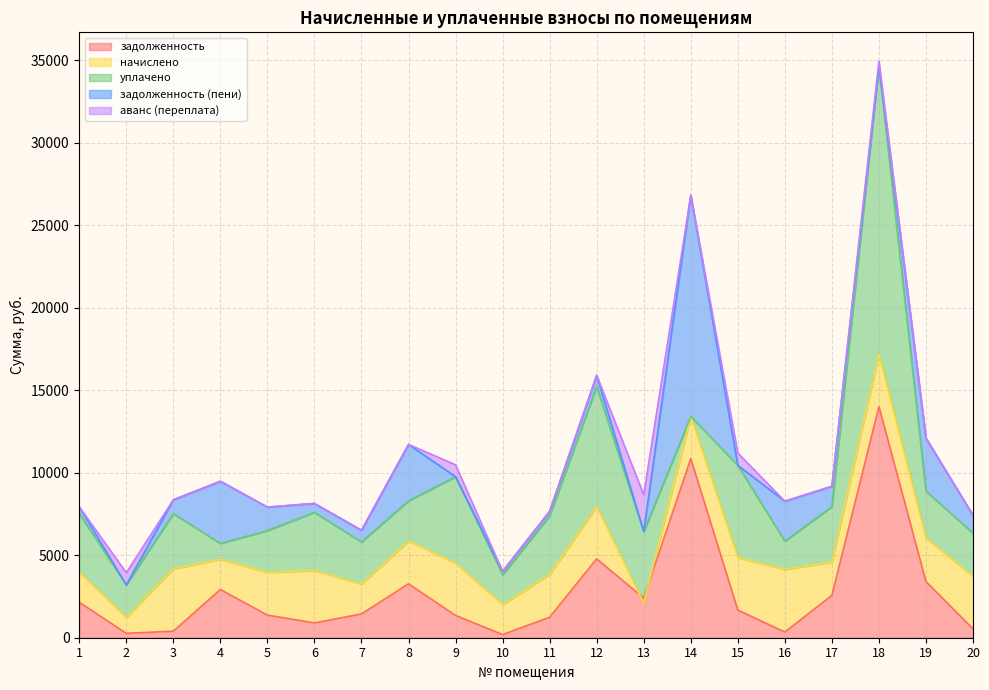

Which series ends up on top after the final intersection of задолженность and задолженность (пени)?

задолженность (пени)